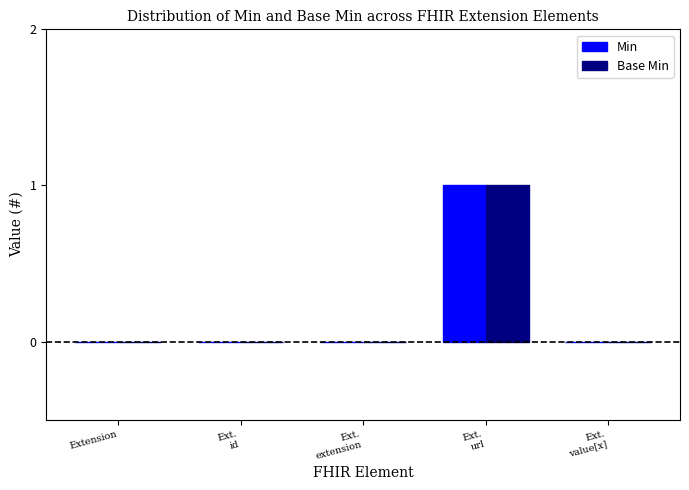

The Base Min series shows -1 at Extension. True or false?

False